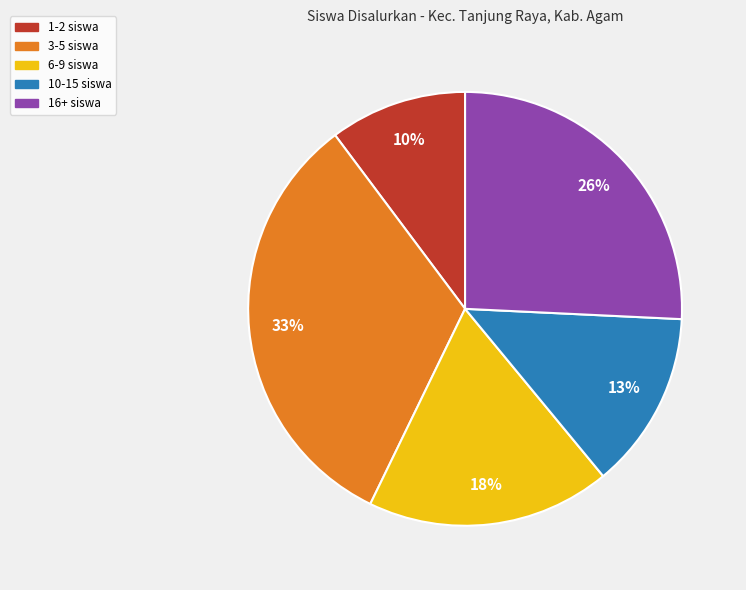

To the nearest percent, what is the average slice percentage?

20%